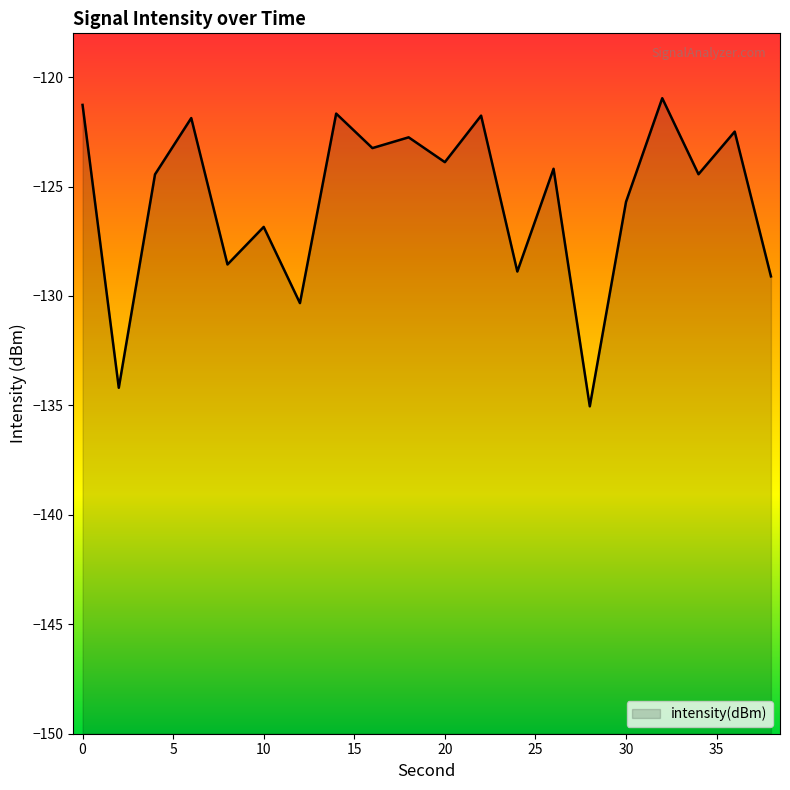

How many points are higher than both their immediate neighbors (excluding endpoints)?

8